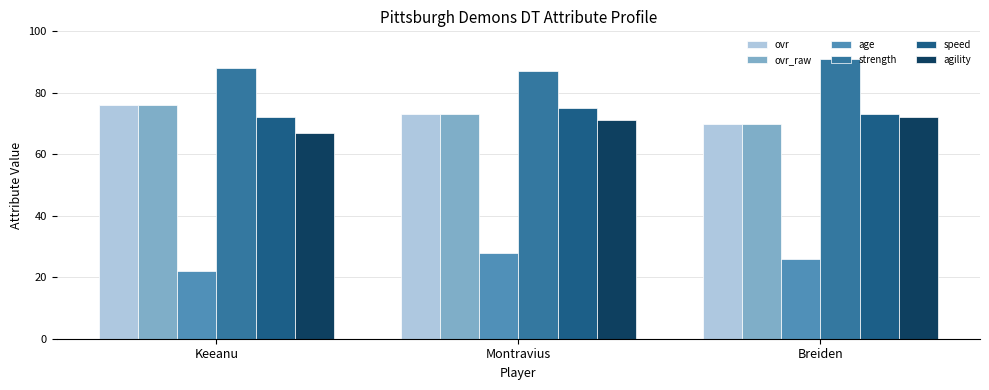

Reading right to left, extract all data points from this chart.

ovr: Breiden=70	Montravius=73	Keeanu=76
ovr_raw: Breiden=70	Montravius=73	Keeanu=76
age: Breiden=26	Montravius=28	Keeanu=22
strength: Breiden=91	Montravius=87	Keeanu=88
speed: Breiden=73	Montravius=75	Keeanu=72
agility: Breiden=72	Montravius=71	Keeanu=67